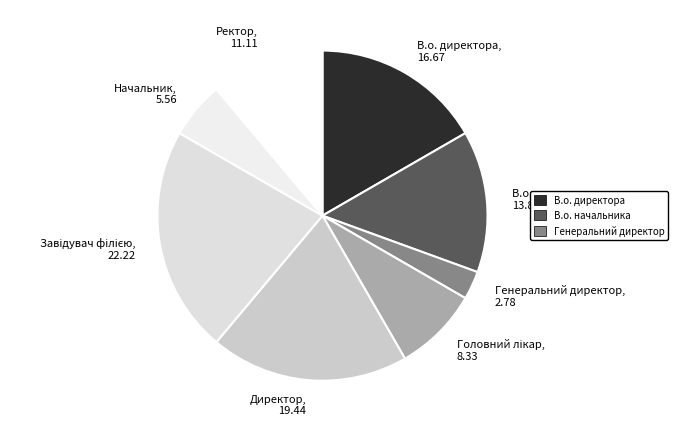

The Директор, 19.44 slice represents 19% of the pie. True or false?

True